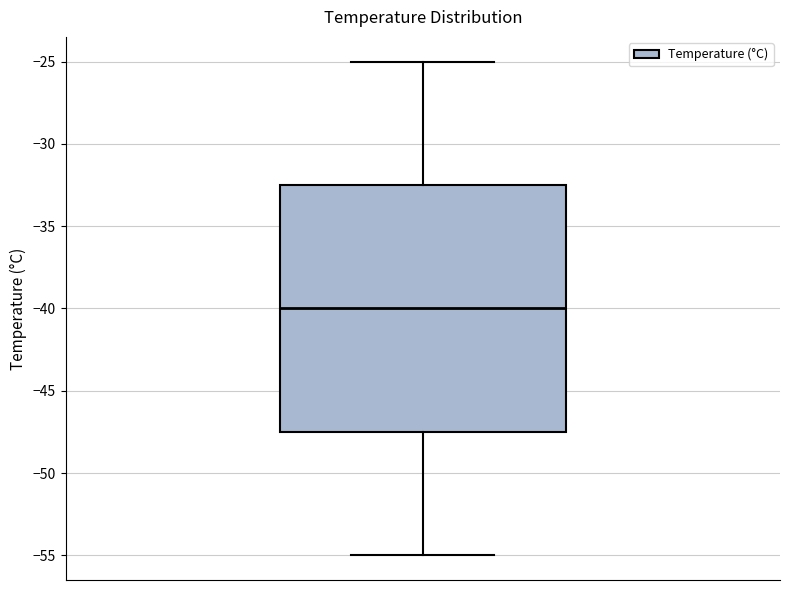

Transcribe this box plot: give where the median line is, the range the box spans, and where the two whiskers end, as read against the y-axis. The values are not printed on the chart, so give them approximately, as read against the axis.

median -40.0, box -47.5 to -32.5, whiskers -55.0 to -25.0